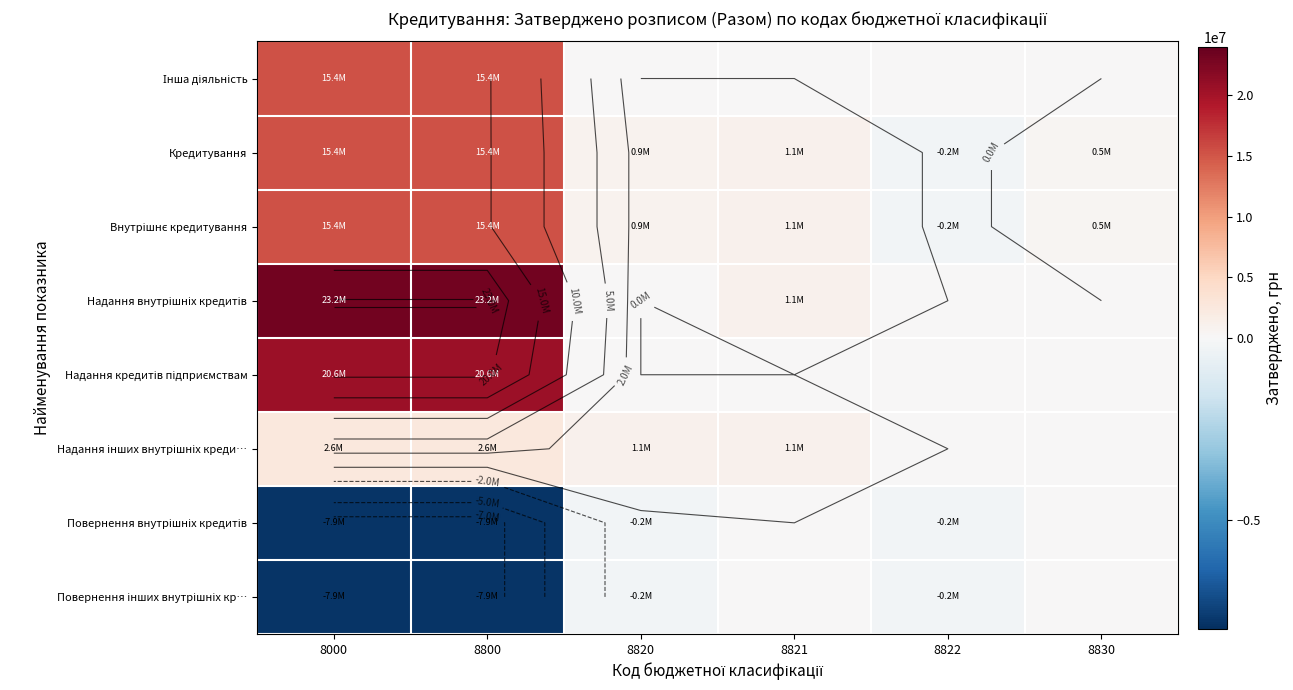

What is the sum of all Повернення інших внутрішніх кр… values?

-16160000